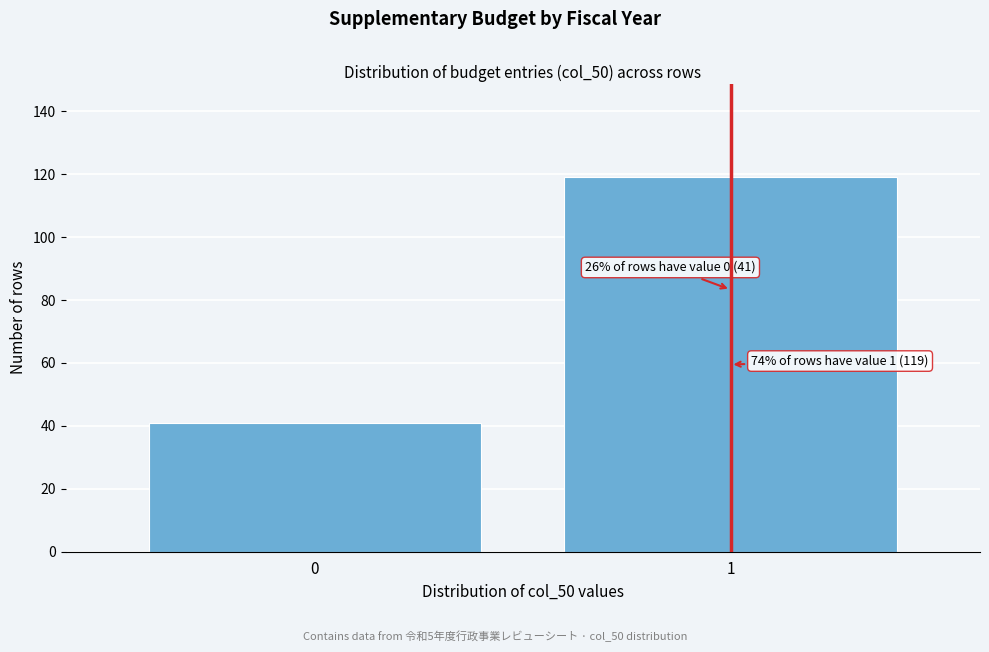

Reading left to right, transcribe all the data shown in this chart.

41	119